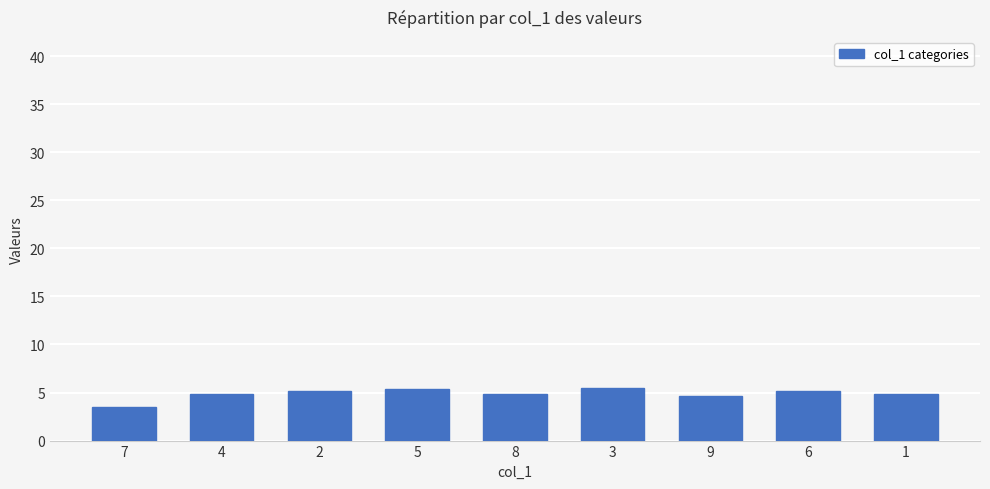

What is the label of the 8th bar from the right?

4